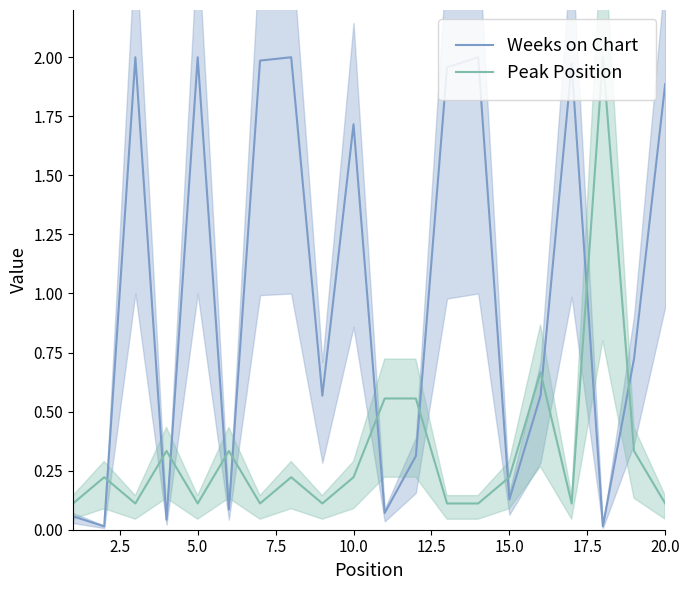

True or false: Weeks on Chart and Peak Position cross at least once.

True